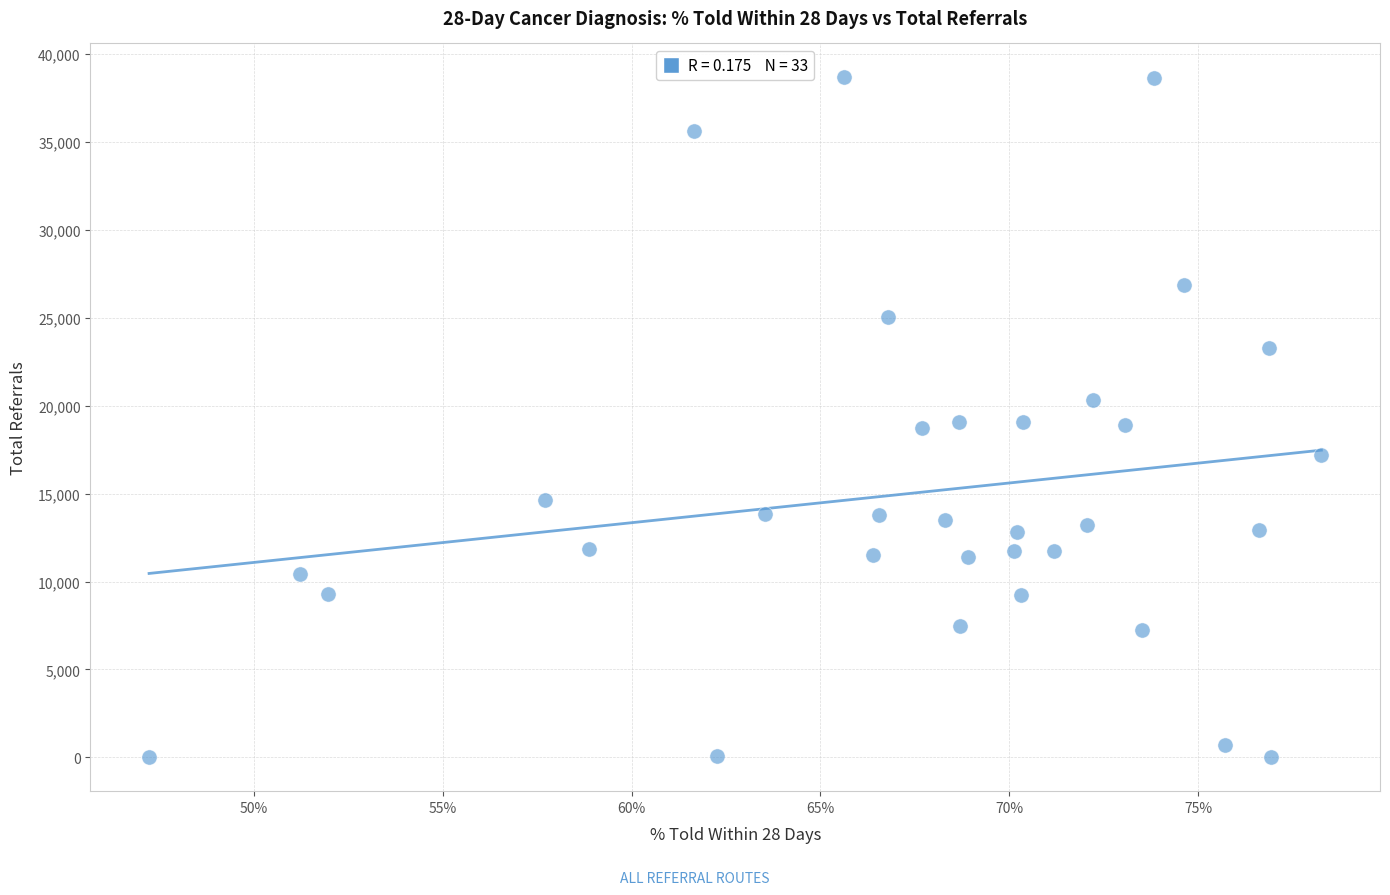

What is the range of Y values (max minus min)?

38647